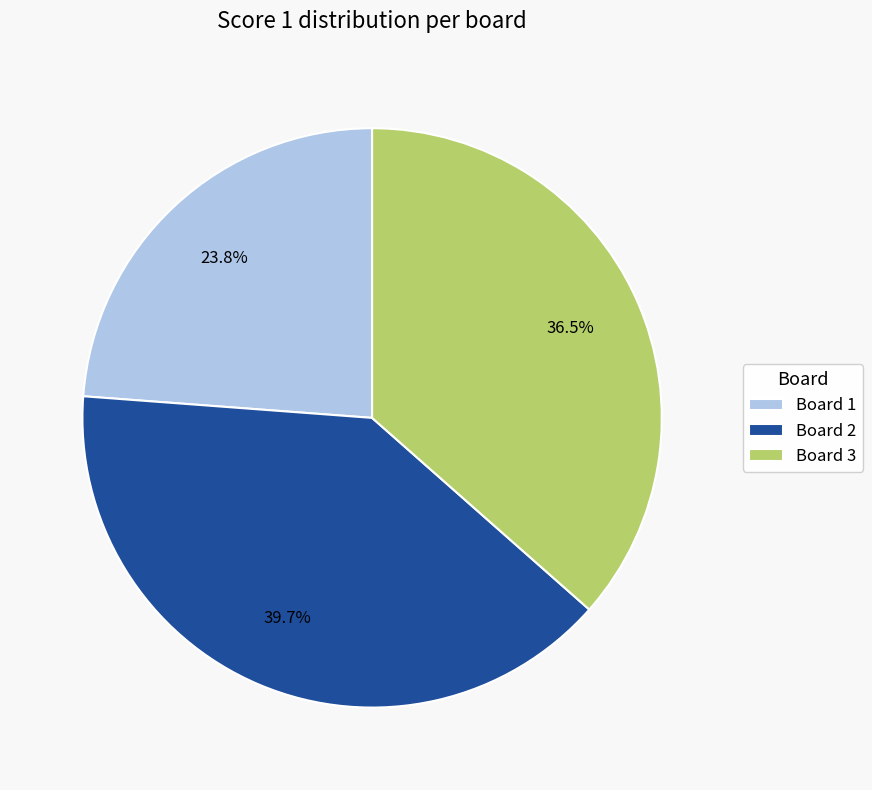

Is there a majority slice in this chart?

No